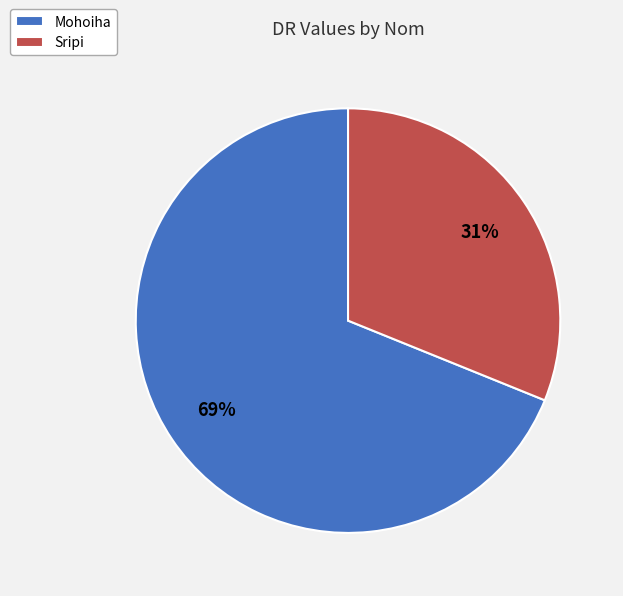

Rank the categories by value from lowest to highest.

Sripi, Mohoiha